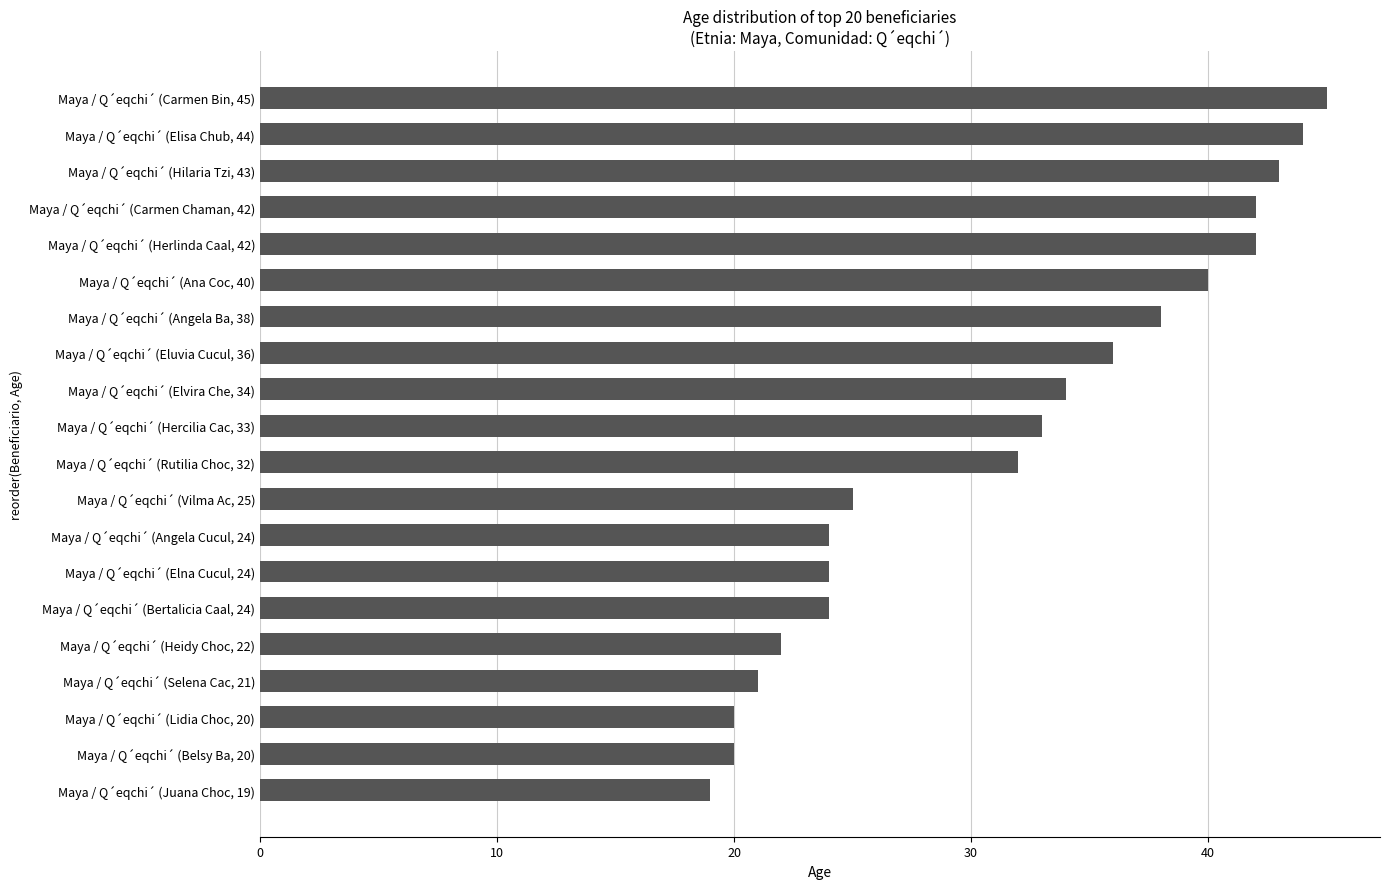

Which category has the highest value across all series?

Maya / Q´eqchi´ (Carmen Bin, 45)